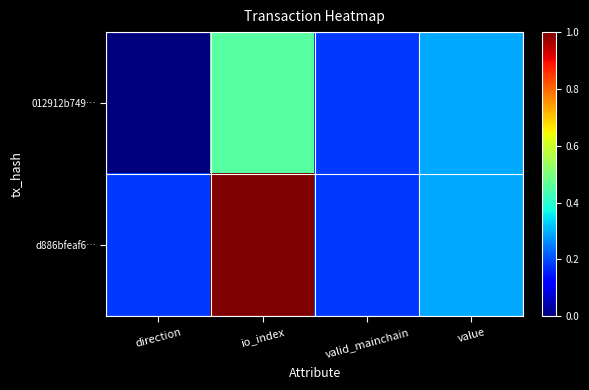

Reading right to left, list all the values displayed in this chart.

012912b749…: value=0.3	valid_mainchain=0.2	io_index=0.5	direction=0.0
d886bfeaf6…: value=0.3	valid_mainchain=0.2	io_index=1.0	direction=0.2